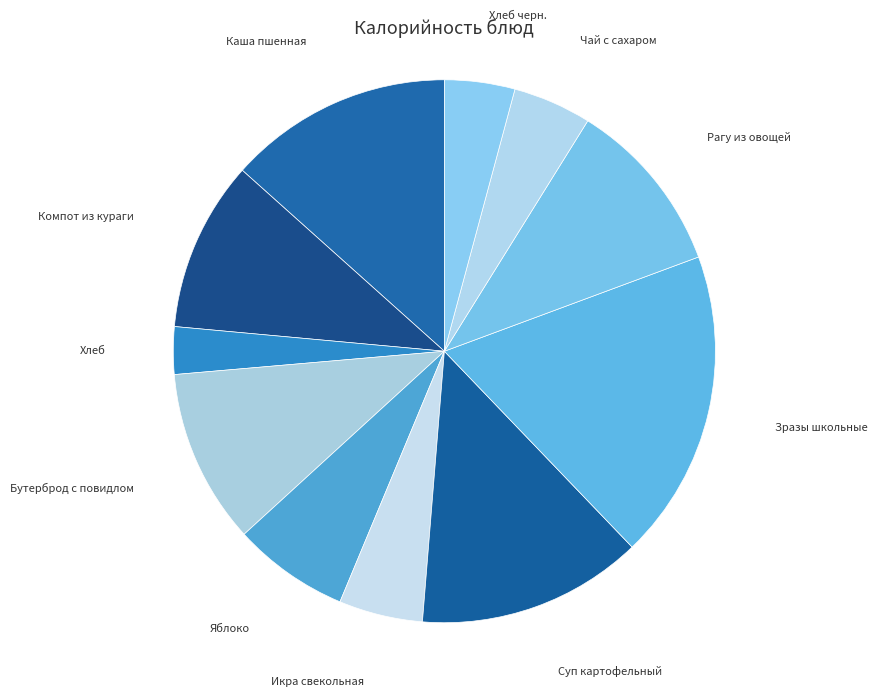

Is it true that Яблоко is 7% of the pie?

True